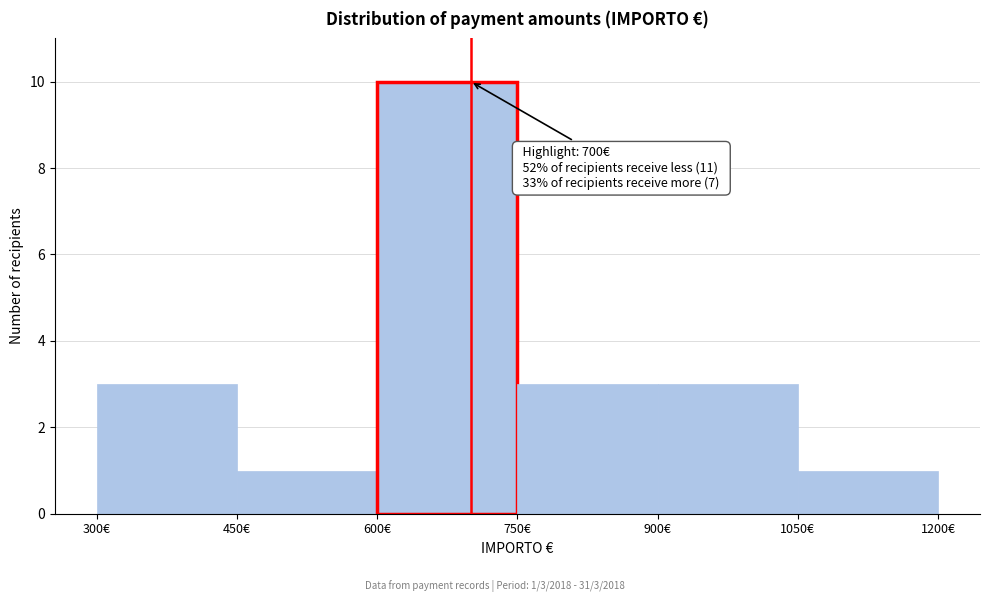

Over which range of the x-axis is the bar tallest?

600 to 750